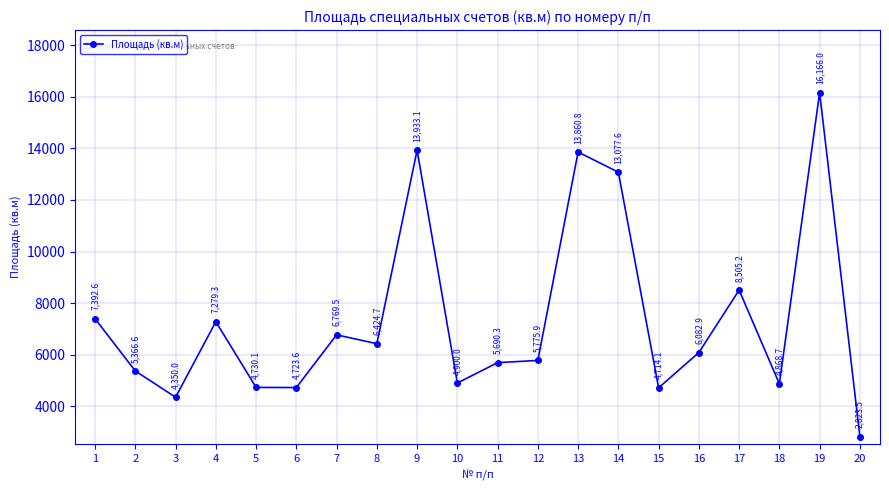

What is the minimum value shown in the chart?

2823.5